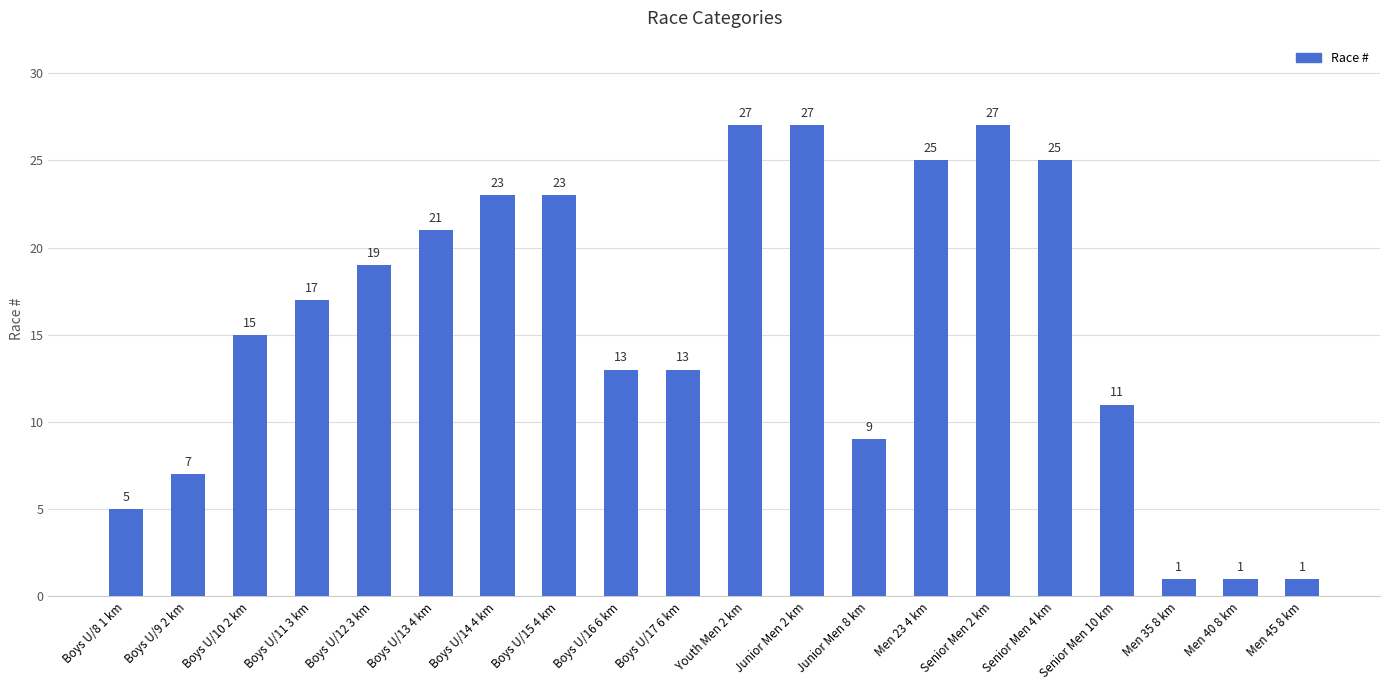

Reading left to right, transcribe all the data shown in this chart.

Boys U/8 1 km=5	Boys U/9 2 km=7	Boys U/10 2 km=15	Boys U/11 3 km=17	Boys U/12 3 km=19	Boys U/13 4 km=21	Boys U/14 4 km=23	Boys U/15 4 km=23	Boys U/16 6 km=13	Boys U/17 6 km=13	Youth Men 2 km=27	Junior Men 2 km=27	Junior Men 8 km=9	Men 23 4 km=25	Senior Men 2 km=27	Senior Men 4 km=25	Senior Men 10 km=11	Men 35 8 km=1	Men 40 8 km=1	Men 45 8 km=1